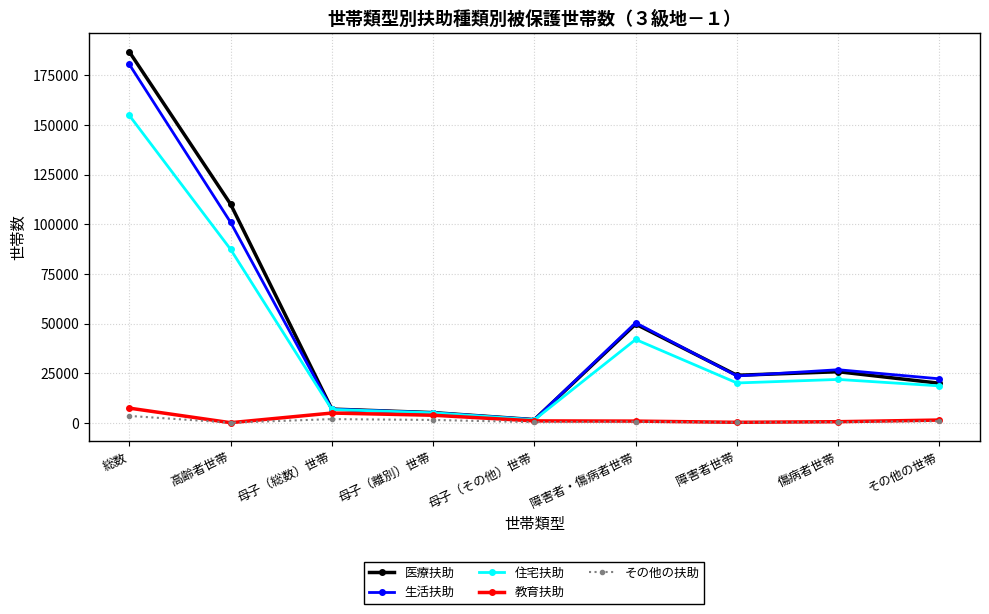

Is it true that 教育扶助 equals 4975 at 母子（総数）世帯?

True